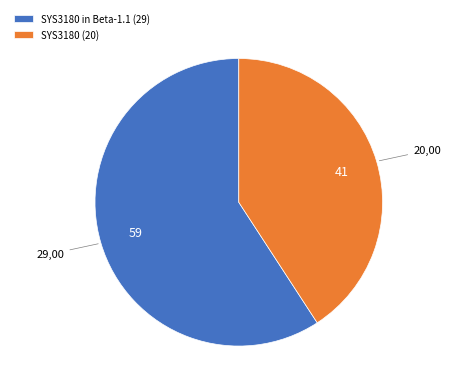

How many slices are in this pie chart?

2